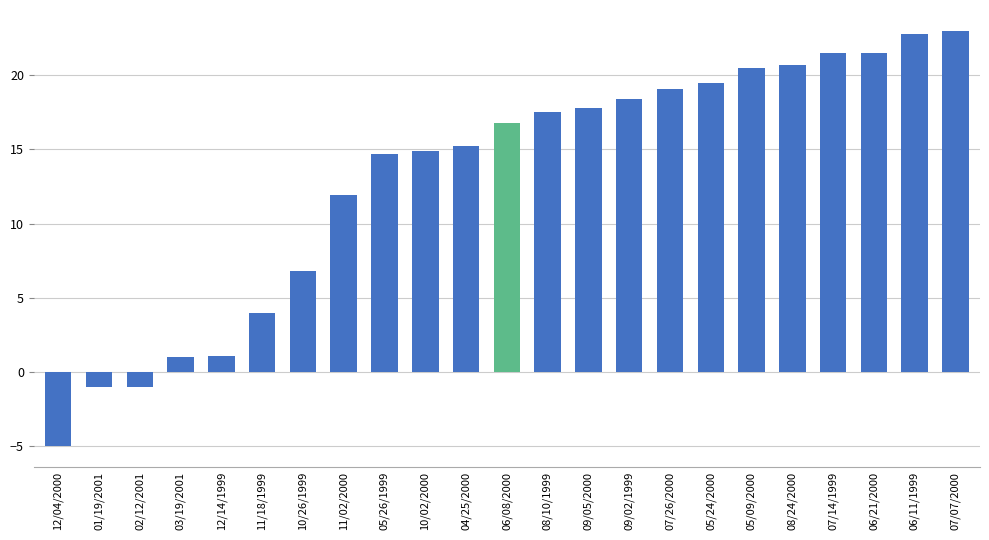

At which label does the data first exceed 16?

06/08/2000